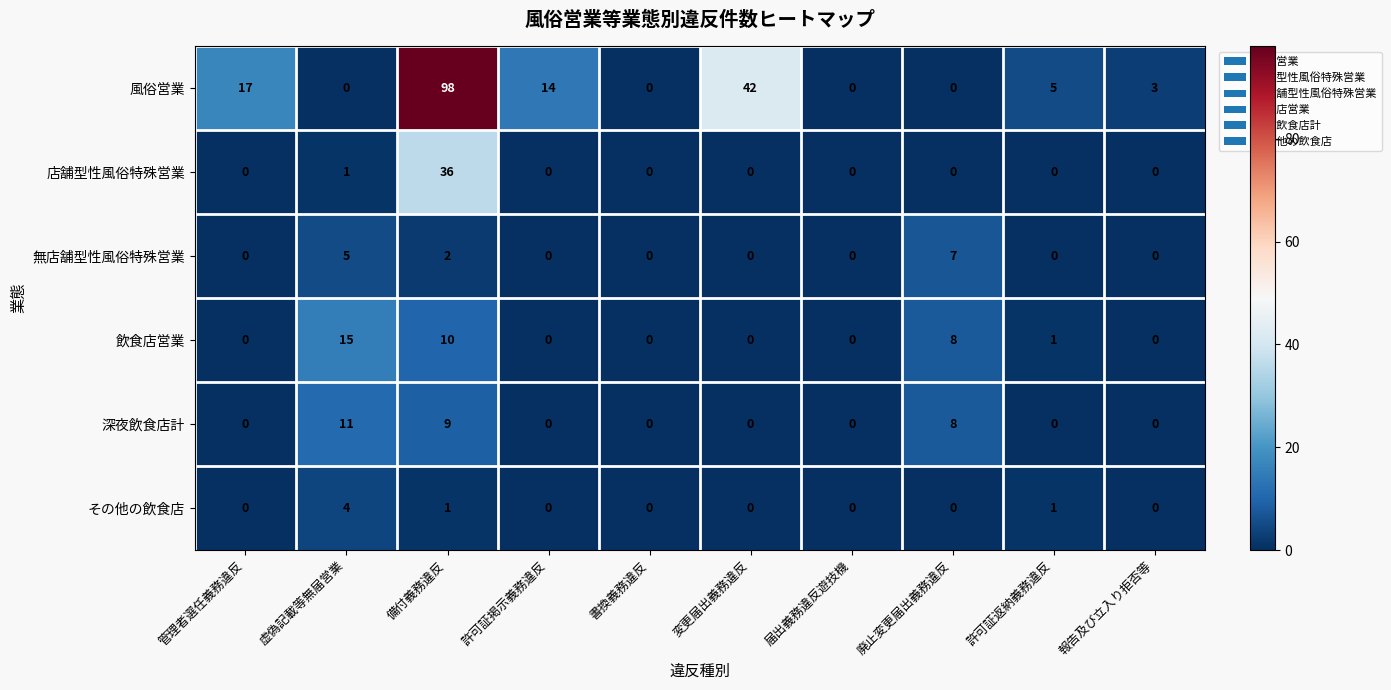

What is the sum of all 飲食店営業 values?

34